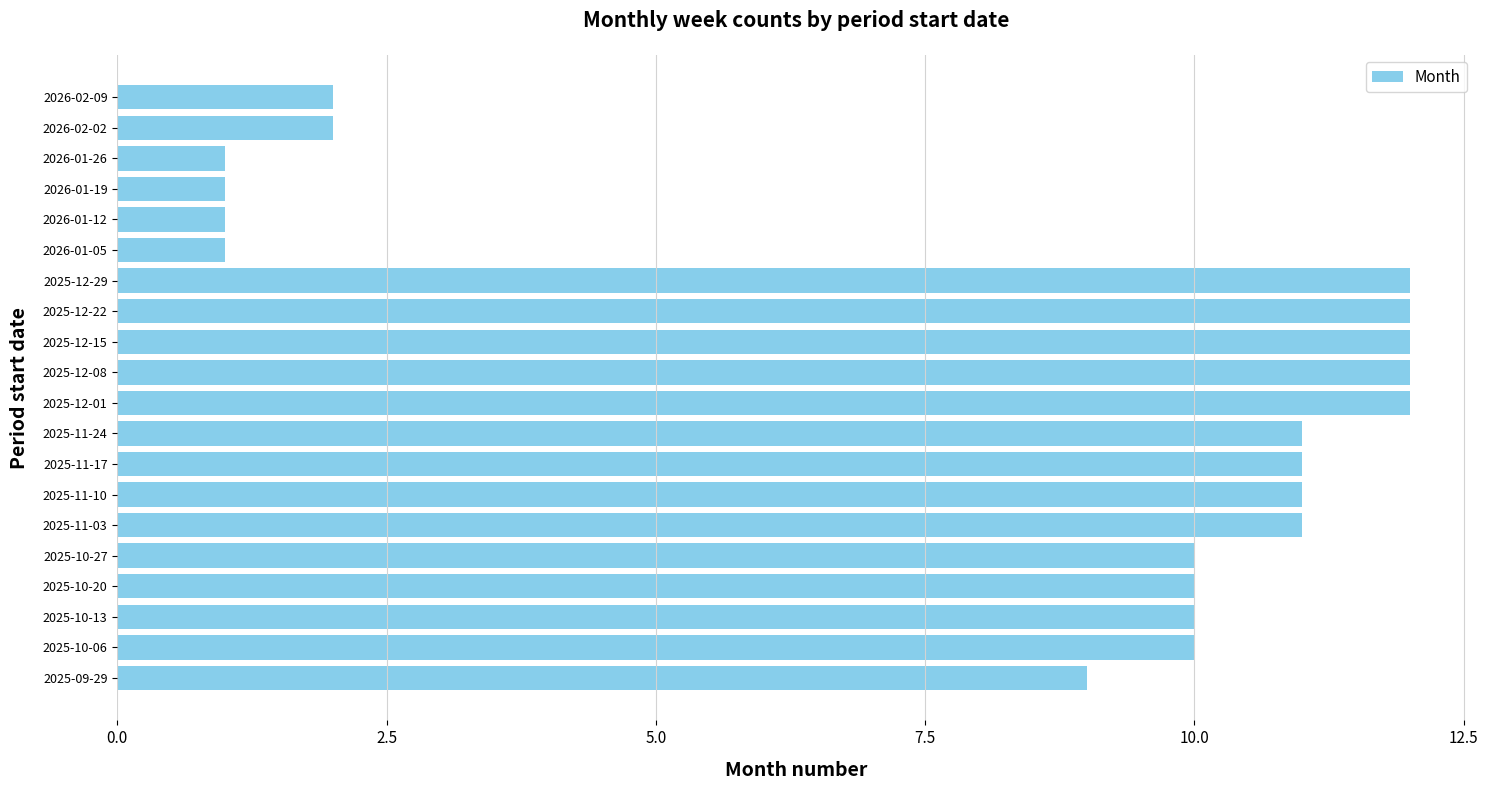

What is the ratio of the value at 2025-11-10 to the value at 2025-10-13?

1.1